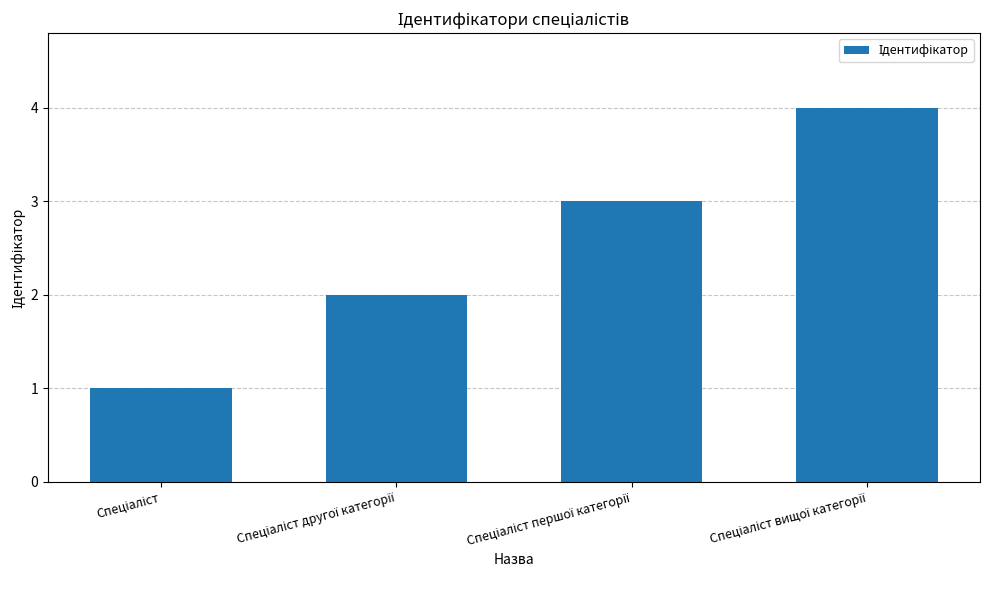

What is the difference between the maximum and minimum values?

3